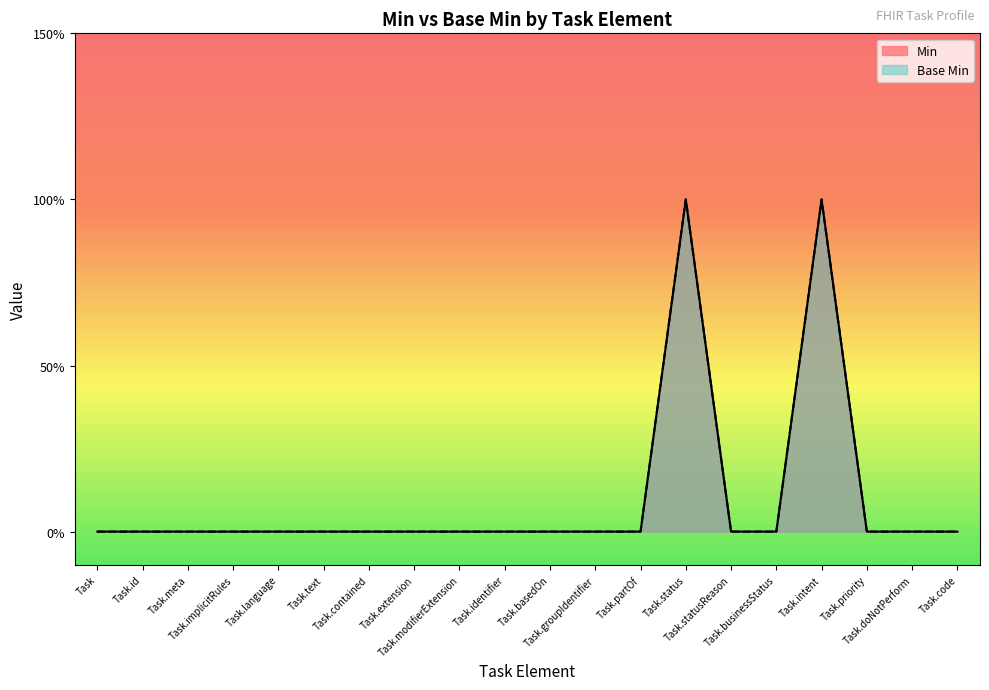

What is the label of the 16th point from the right?

Task.language